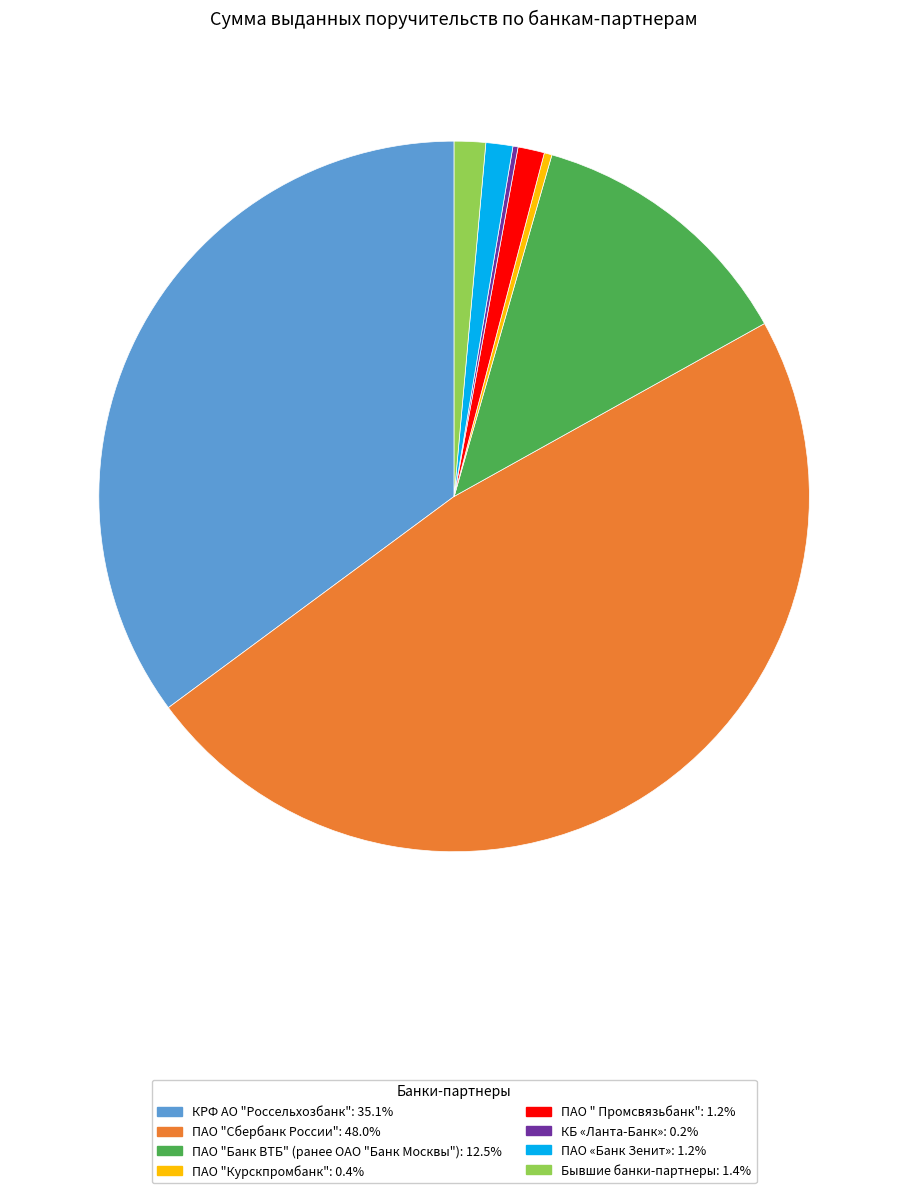

Combined, do КРФ АО "Россельхозбанк" and ПАО «Банк Зенит» account for over 50%?

No